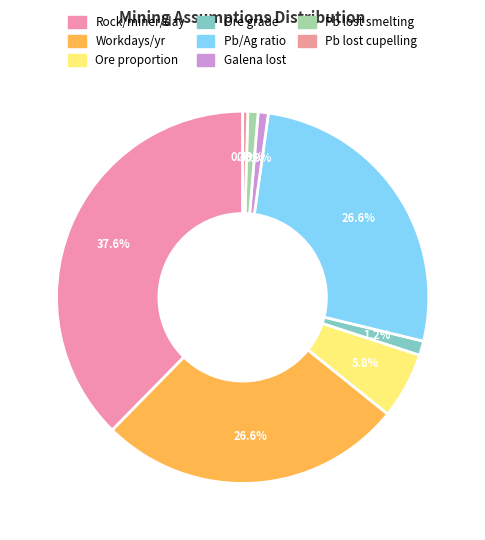

Which category has the smallest portion of the pie?

% Pb lost in cupelling